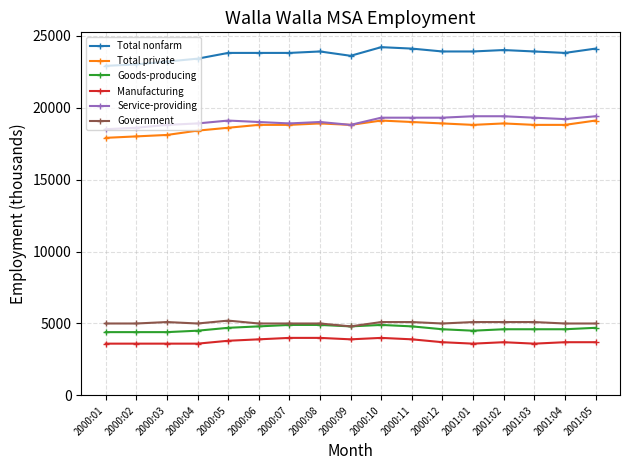

How many categories are shown in the chart?

17